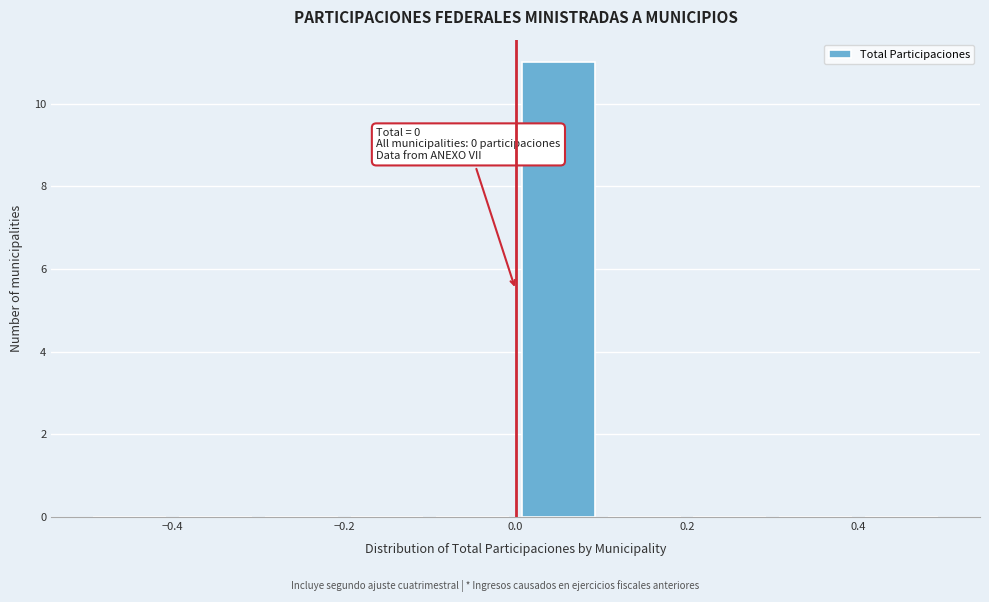

Over which range of the x-axis is the bar tallest?

0.0 to 0.1